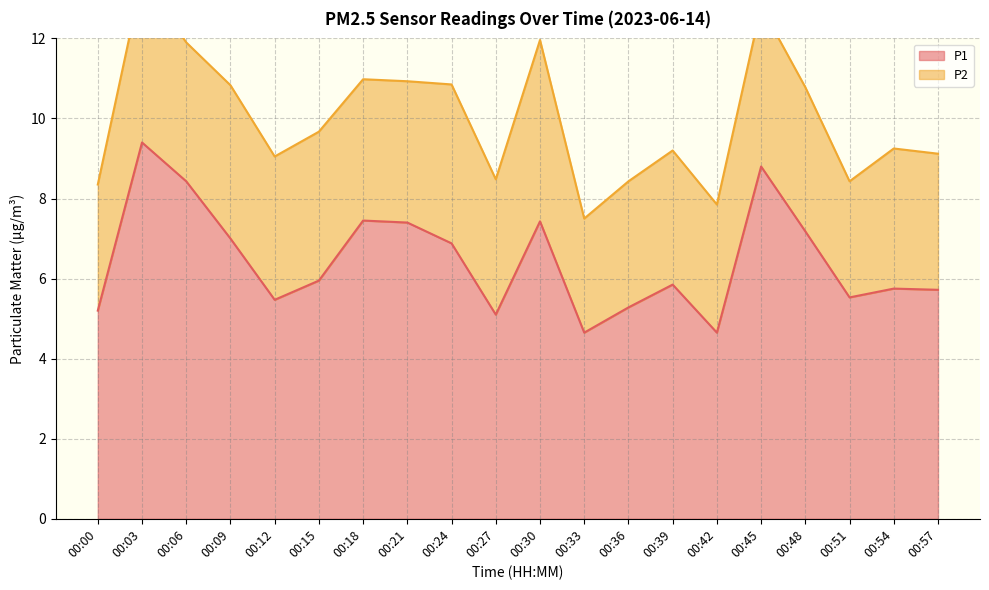

How many points are lower than both their immediate neighbors (excluding endpoints)?

5